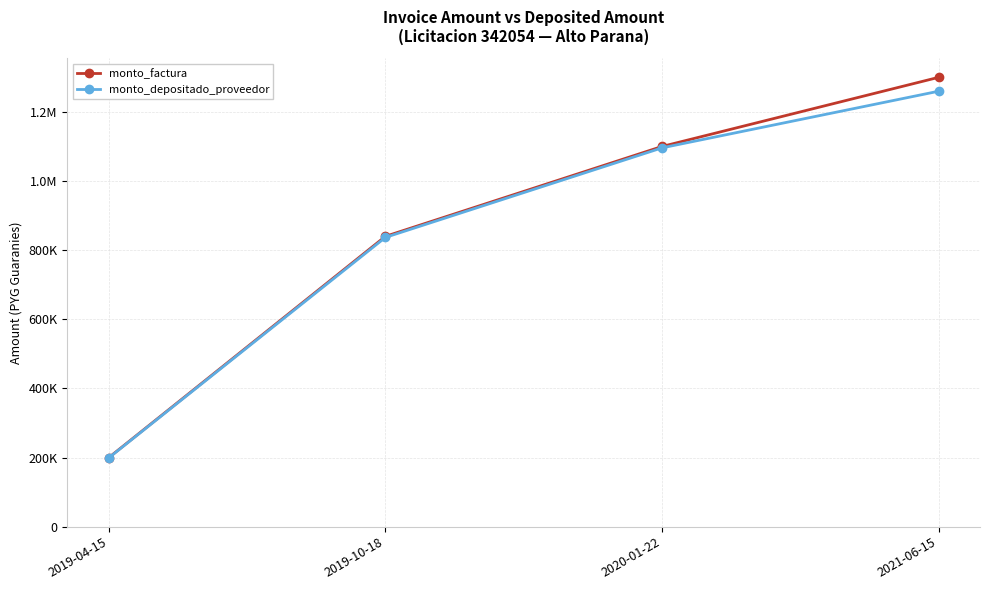

Is this an area chart (filled region under the line)?

No